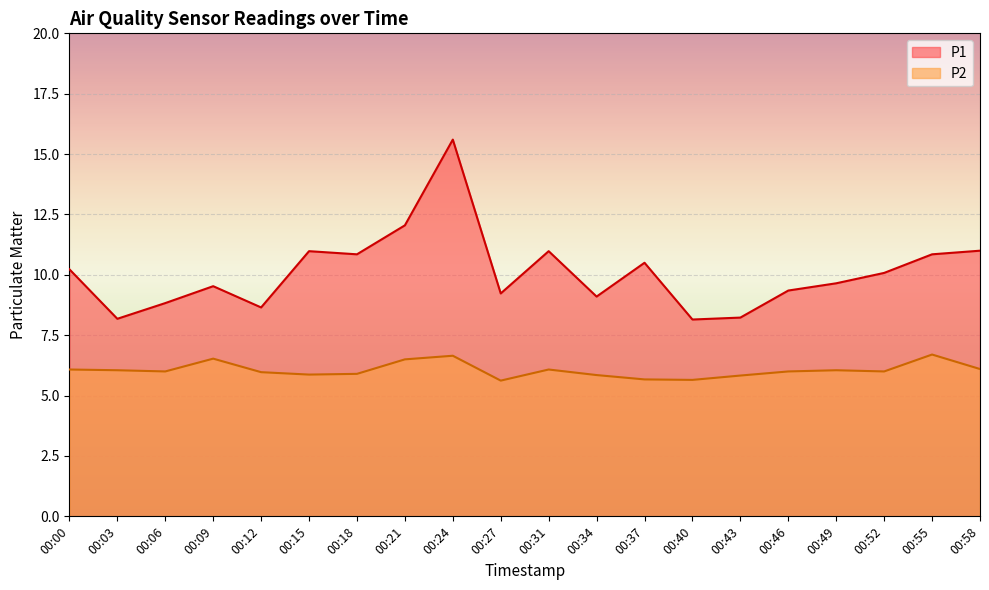

True or false: P2 and P1 cross at least once.

False